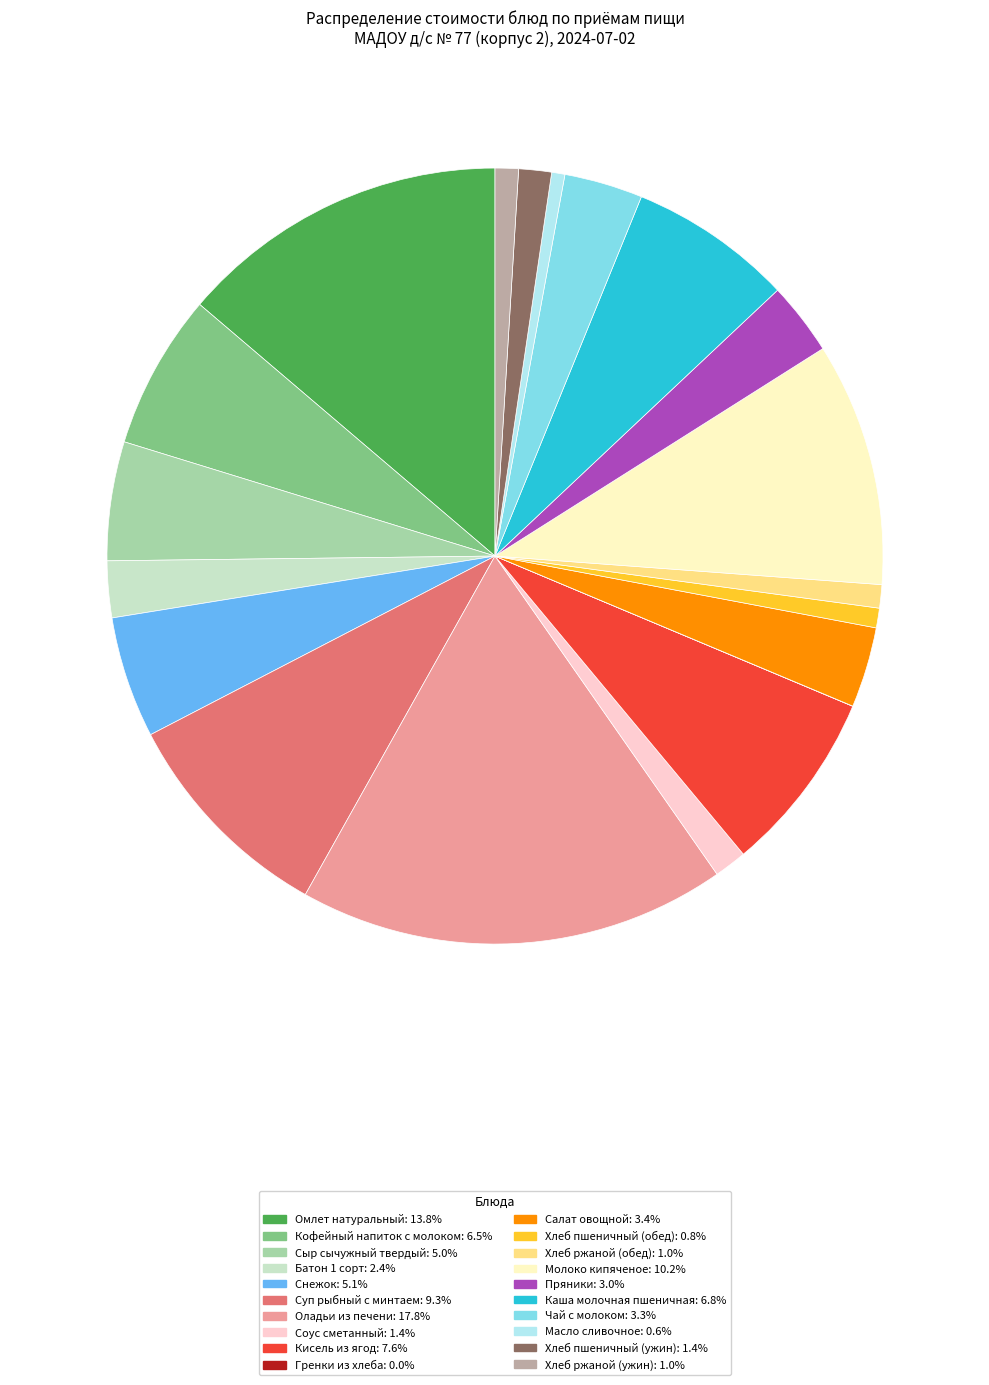

Which has a higher value, Снежок or Пряники?

Снежок